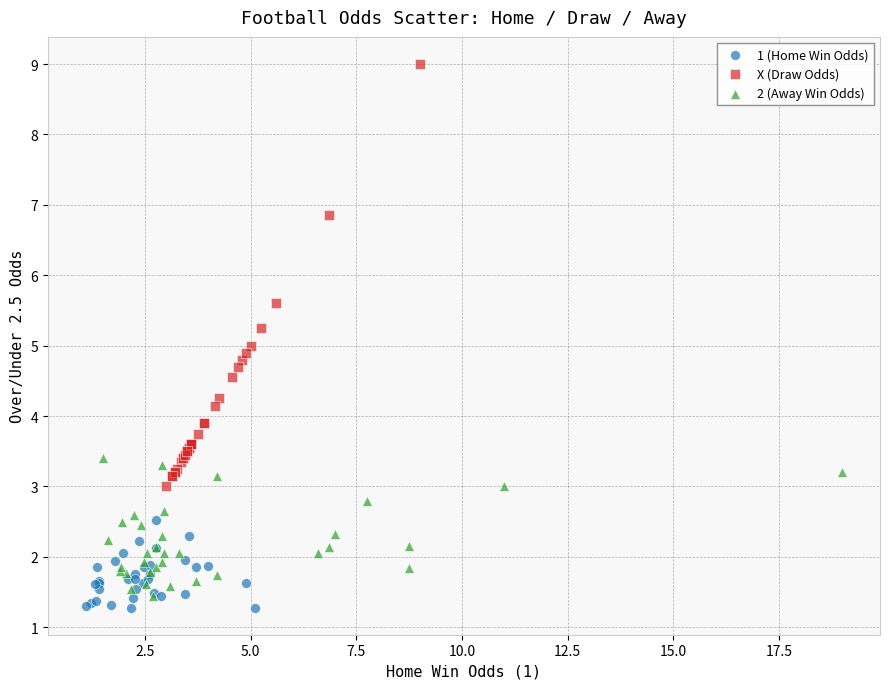

Which series contains the highest Y value?

X (Draw Odds)